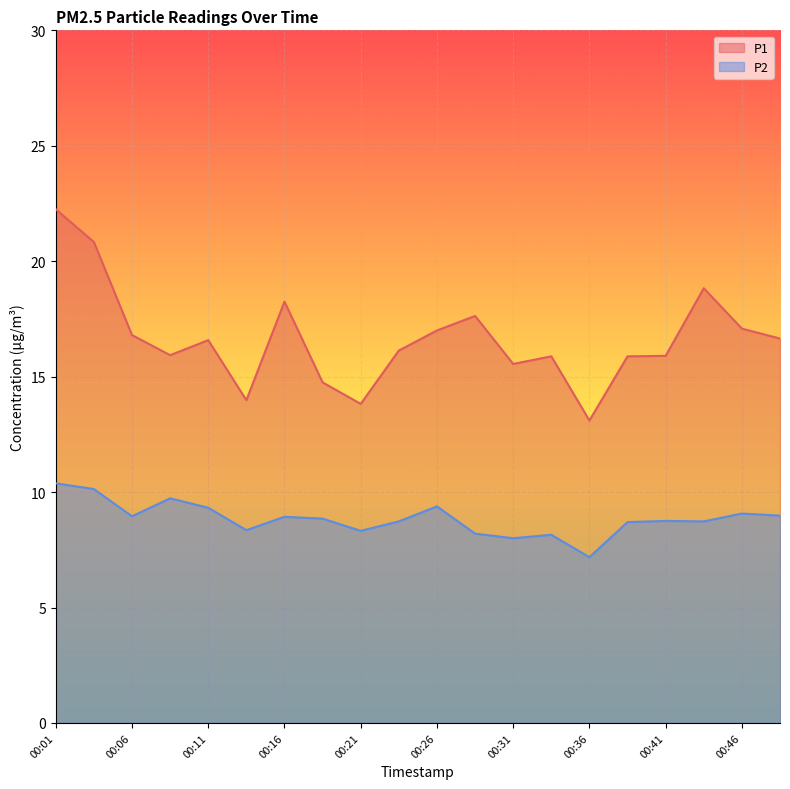

At which category does P2 reach its first local peak?

00:09